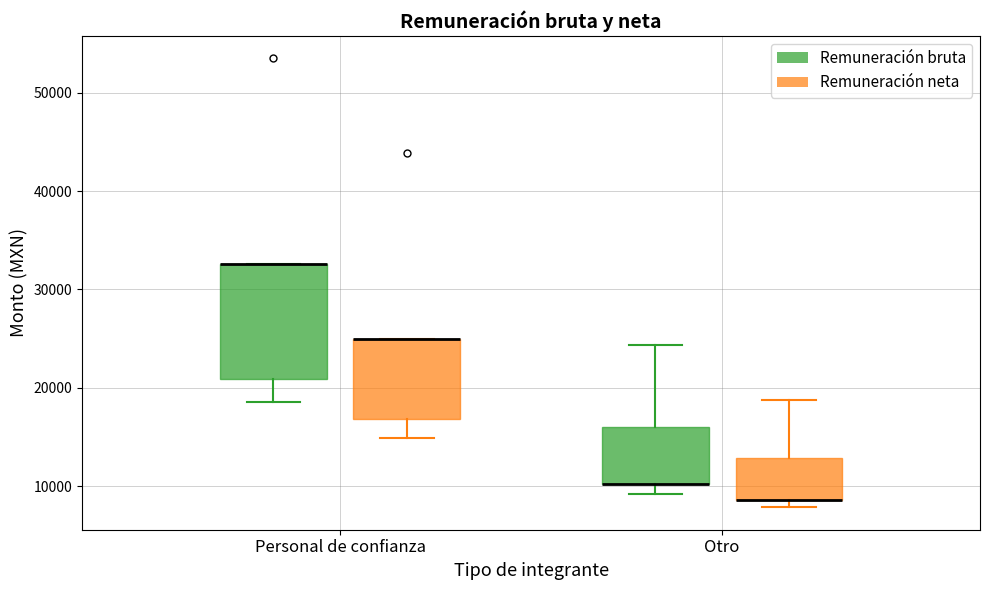

Reading left to right, transcribe this box plot: for each box, give where its median line is, the range the box spans, and where its two whiskers end, as read against the y-axis. The values are not printed on the chart, so give them approximately, as read against the axis.

Personal de confianza (Remuneración bruta): median 33000 (drawn on the box's upper edge), box 21000 to 33000, whiskers 19000 to 33000
Personal de confianza (Remuneración neta): median 25000 (drawn on the box's upper edge), box 17000 to 25000, whiskers 15000 to 25000
Otro (Remuneración bruta): median 10000 (drawn on the box's lower edge), box 10000 to 16000, whiskers 9000 to 24000
Otro (Remuneración neta): median 9000 (drawn on the box's lower edge), box 9000 to 13000, whiskers 8000 to 19000